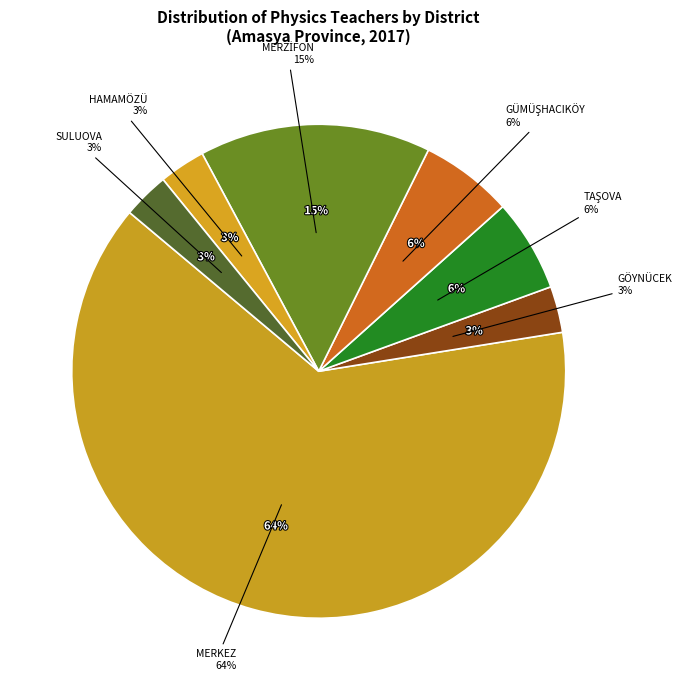

Is MERKEZ the majority of the pie?

Yes